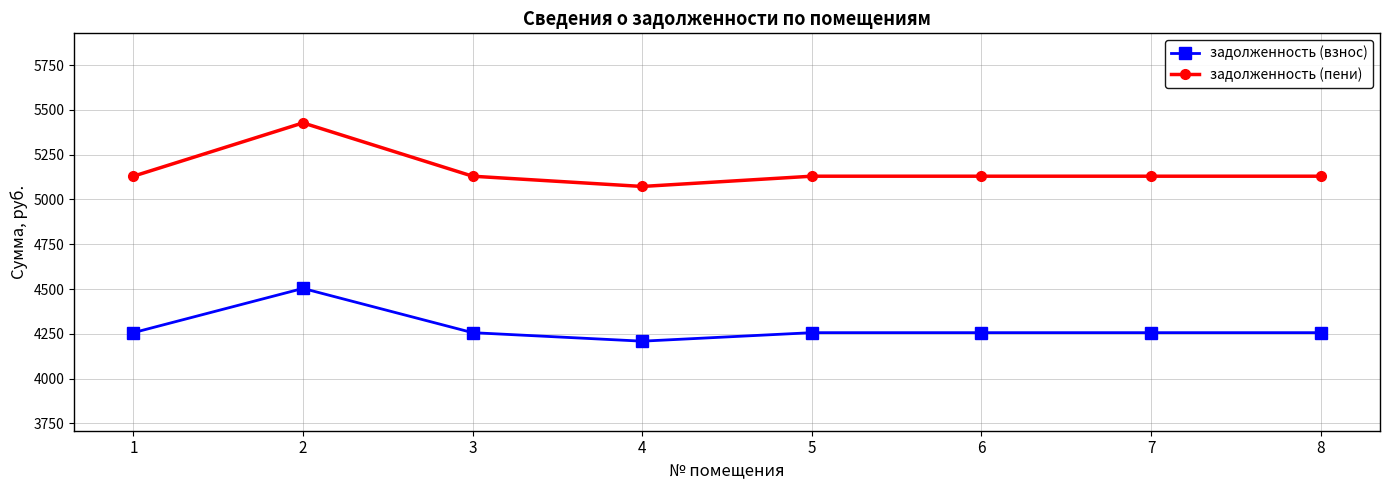

What is the difference between the highest and lowest values at 7?

873.6